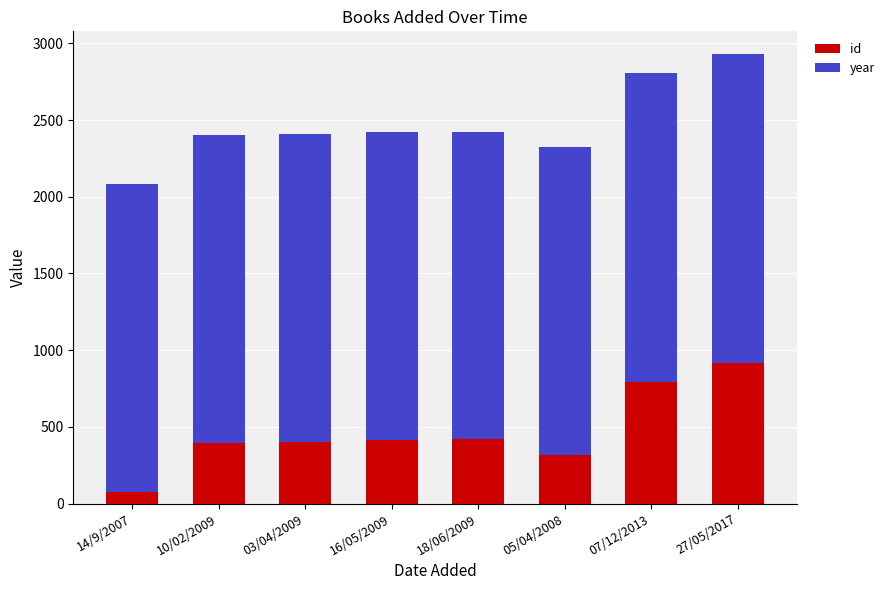

What are all the series names shown in the legend?

id, year